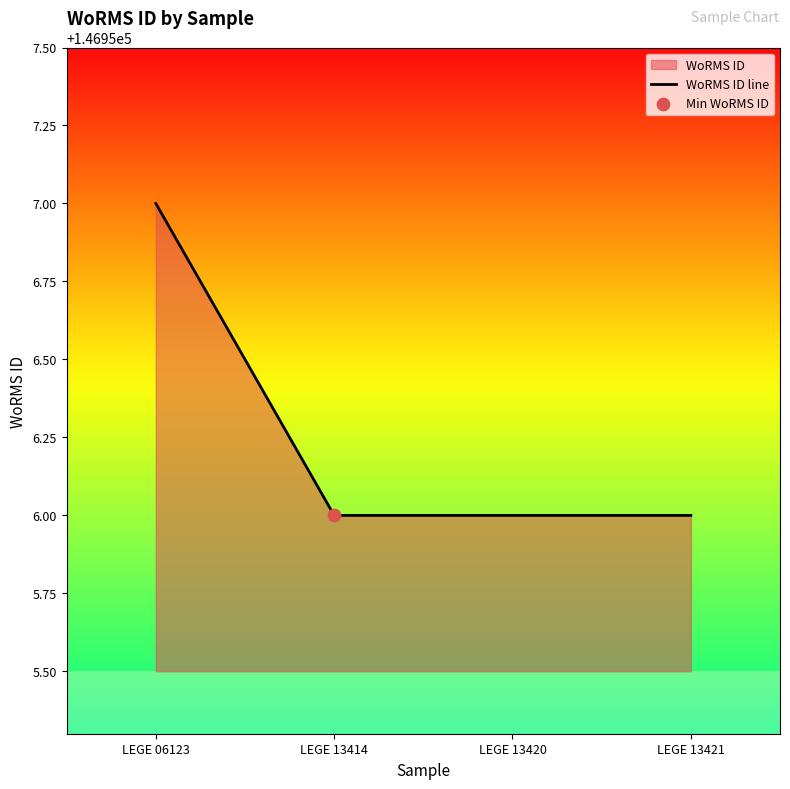

What is the change in value from LEGE 06123 to LEGE 13420?

-1